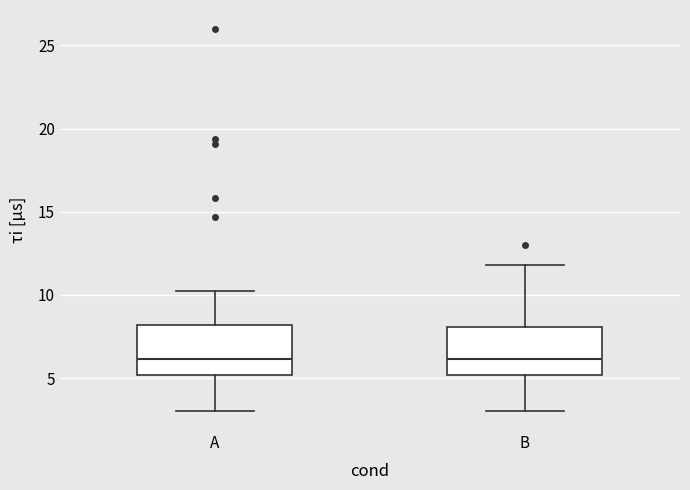

Reading left to right, transcribe this box plot: for each box, give where its median line is, the range the box spans, and where its two whiskers end, as read against the y-axis. The values are not printed on the chart, so give them approximately, as read against the axis.

A: median 6, box 5 to 8, whiskers 3 to 10
B: median 6, box 5 to 8, whiskers 3 to 12